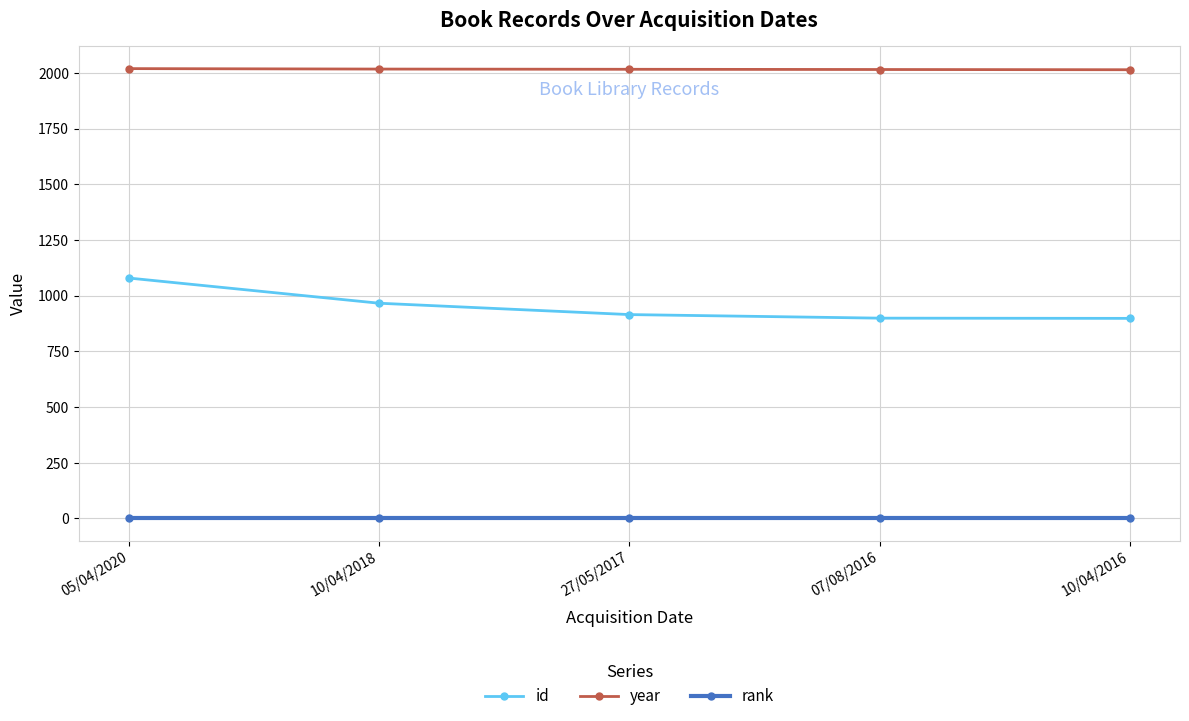

True or false: id and rank intersect in this chart.

False